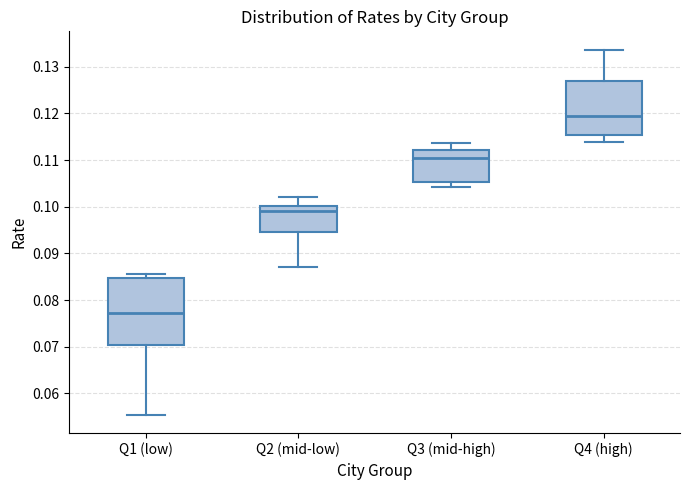

Reading left to right, read every box against the y-axis: the position of its median line, the range the box covers, and the ends of its whiskers. The values are not printed on the chart, so give them approximately, as read against the axis.

Q1 (low): median 0.077, box 0.070 to 0.085, whiskers 0.055 to 0.086
Q2 (mid-low): median 0.099, box 0.095 to 0.100, whiskers 0.087 to 0.102
Q3 (mid-high): median 0.110, box 0.105 to 0.112, whiskers 0.104 to 0.114
Q4 (high): median 0.119, box 0.115 to 0.127, whiskers 0.114 to 0.134